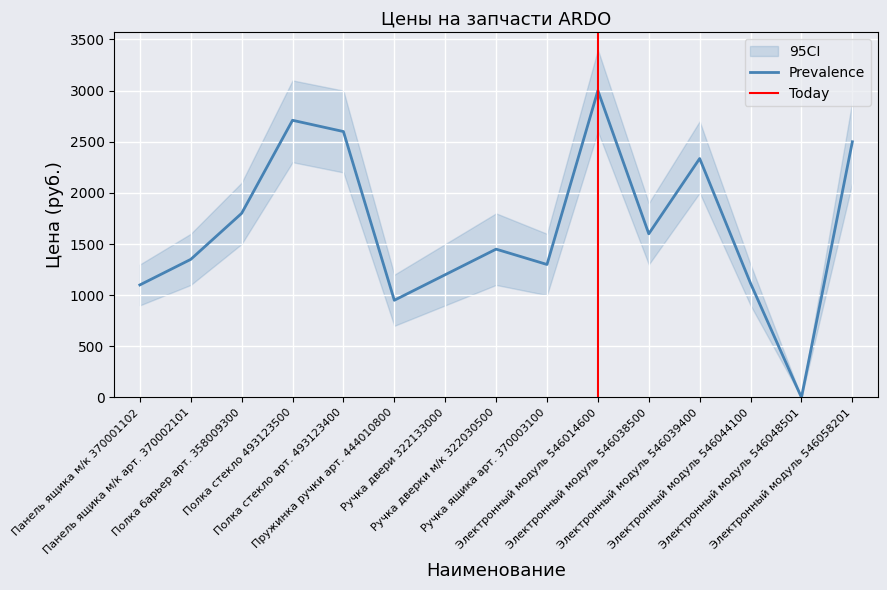

How many data points in Цена (руб.) are less than 1450?

7